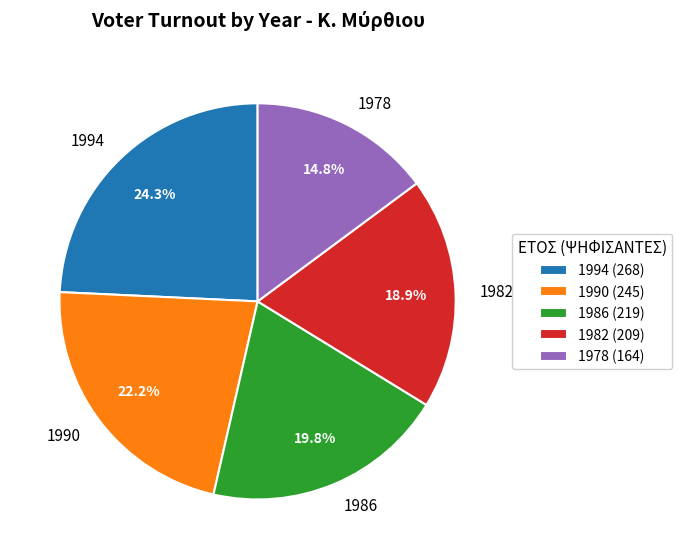

Which category has the biggest portion of the pie?

1994